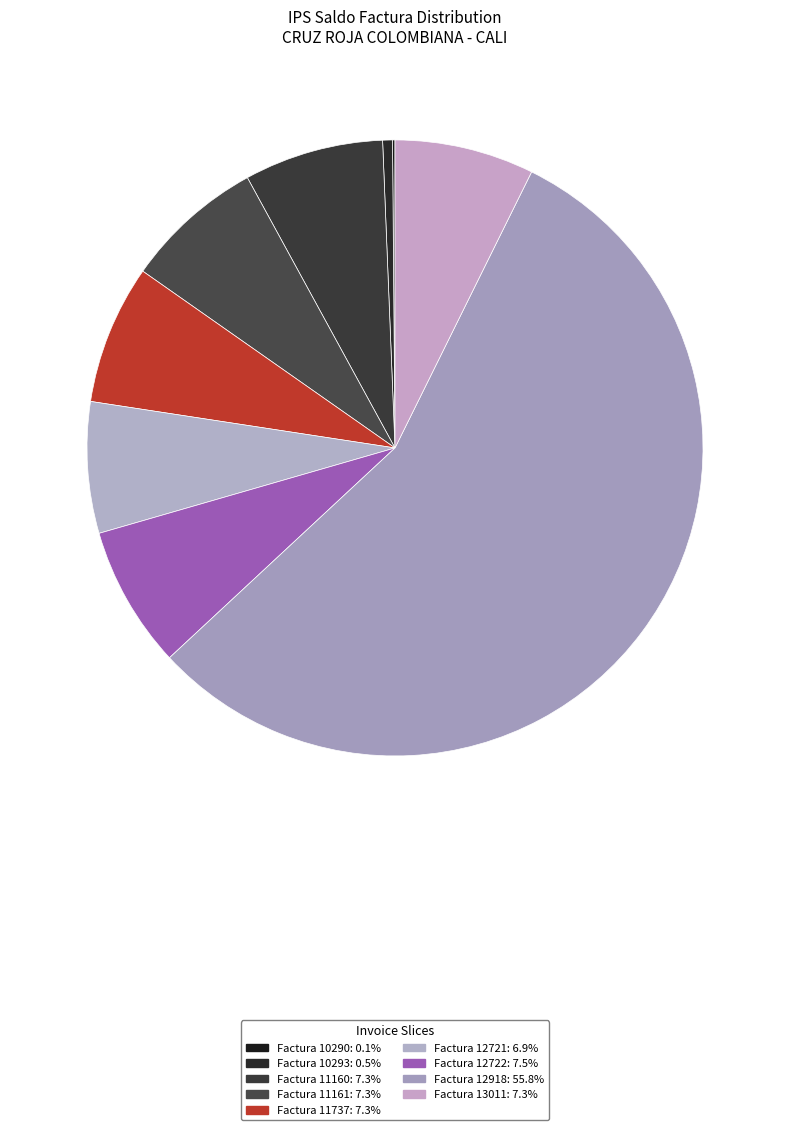

What percentage is the Factura 11737 slice, to the nearest percent?

7%